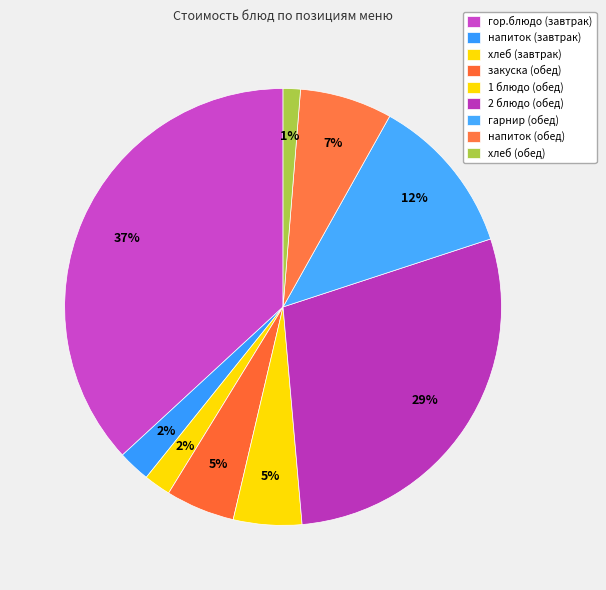

Rank the categories by value from highest to lowest.

гор.блюдо (завтрак), 2 блюдо (обед), гарнир (обед), напиток (обед), закуска (обед), 1 блюдо (обед), напиток (завтрак), хлеб (завтрак), хлеб (обед)